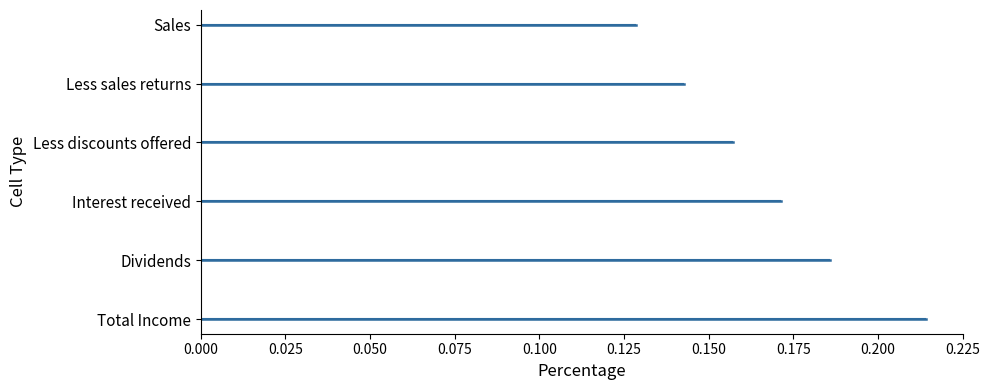

Is the value of Less sales returns at 0.000 greater than the value of Sales at 0.025?

No